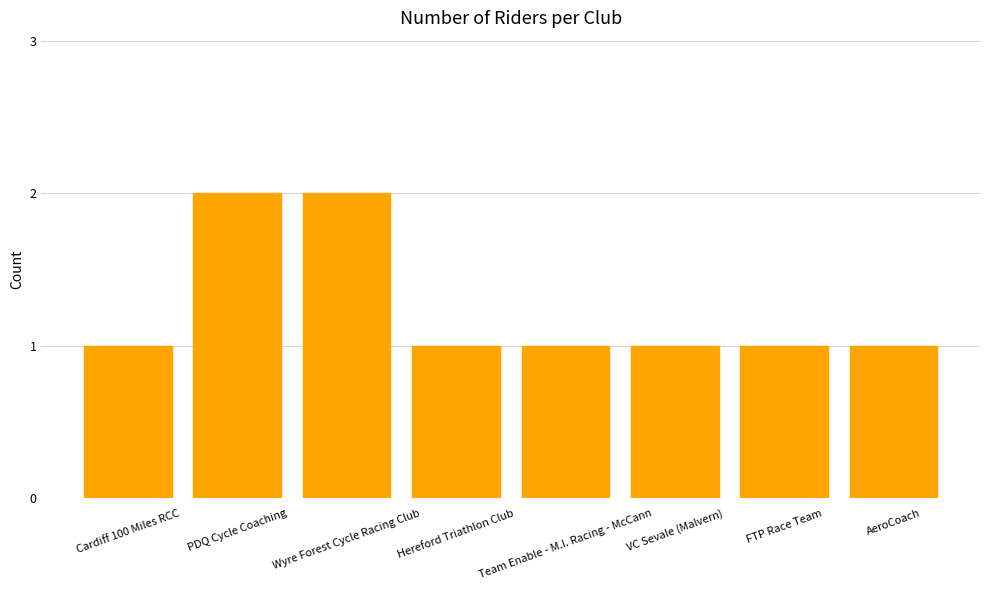

Reading left to right, extract all data points from this chart.

1	2	2	1	1	1	1	1